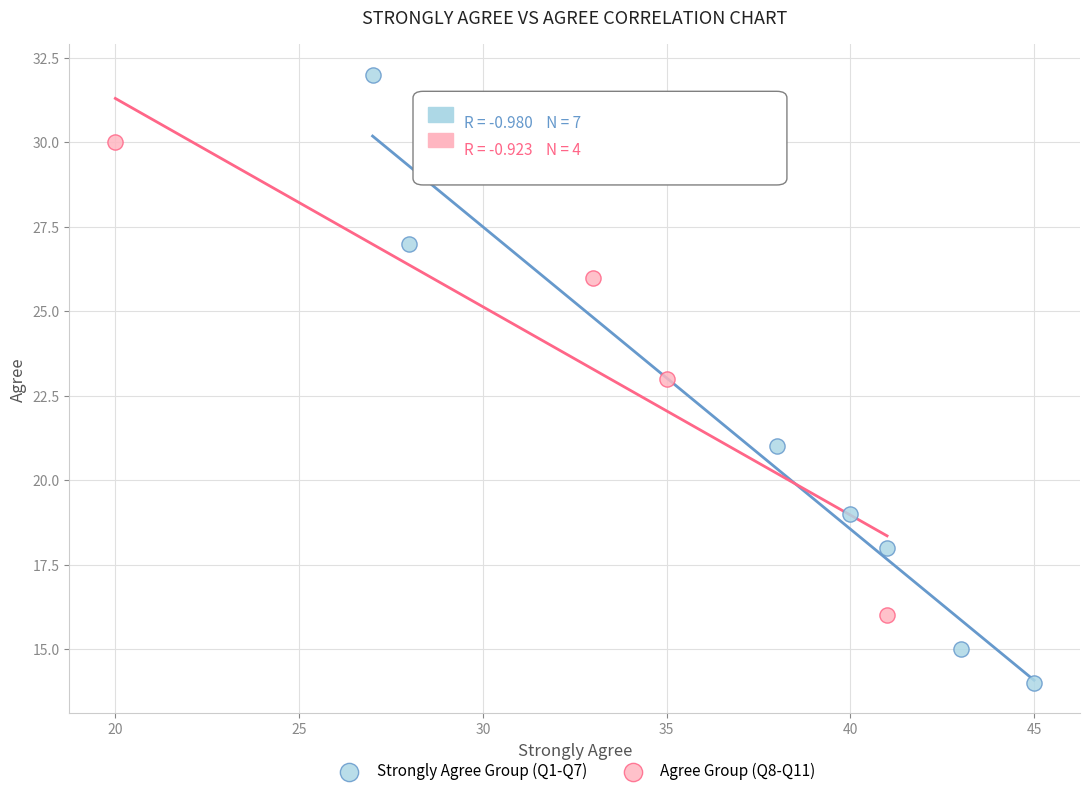

Which series contains the highest Y value?

Strongly Agree Group (Q1-Q7)